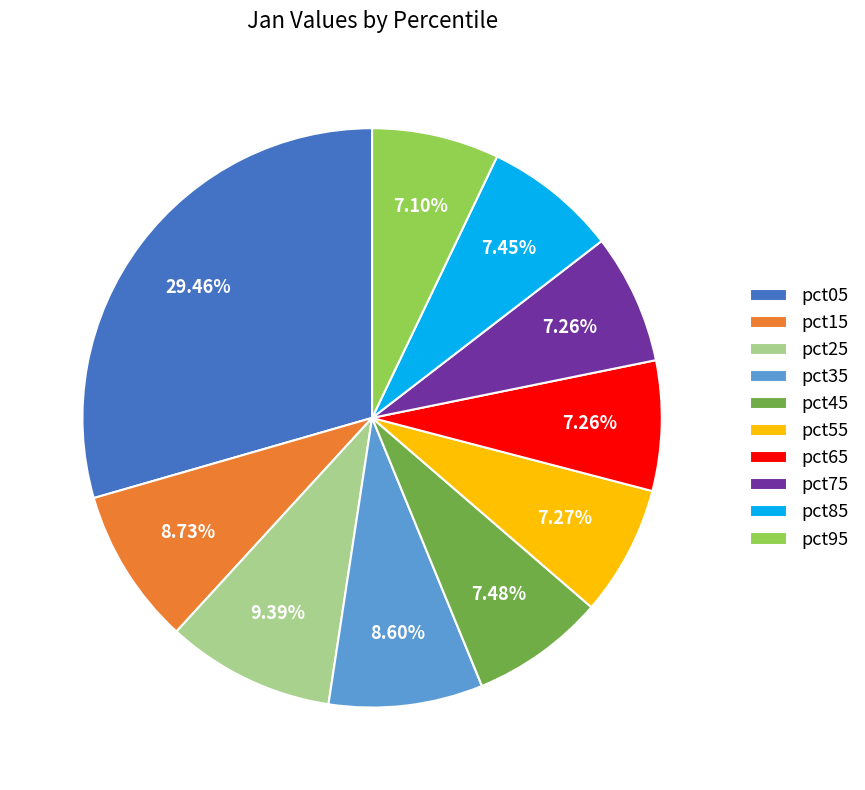

What is the largest slice in the pie chart?

pct05